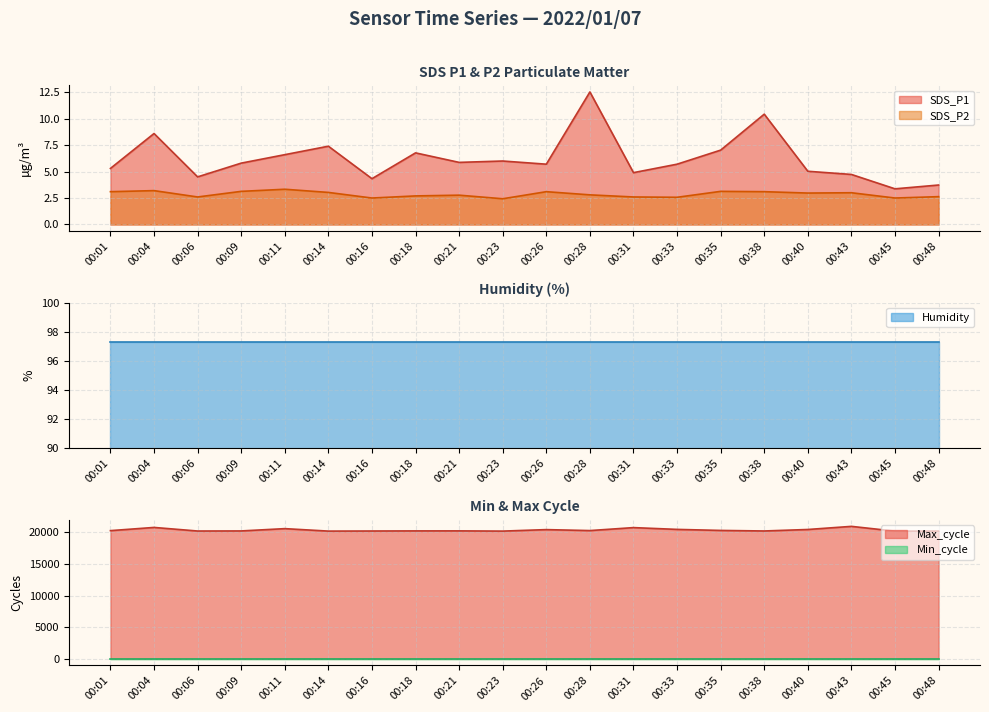

At which label does SDS_P1 reach its peak?

00:28